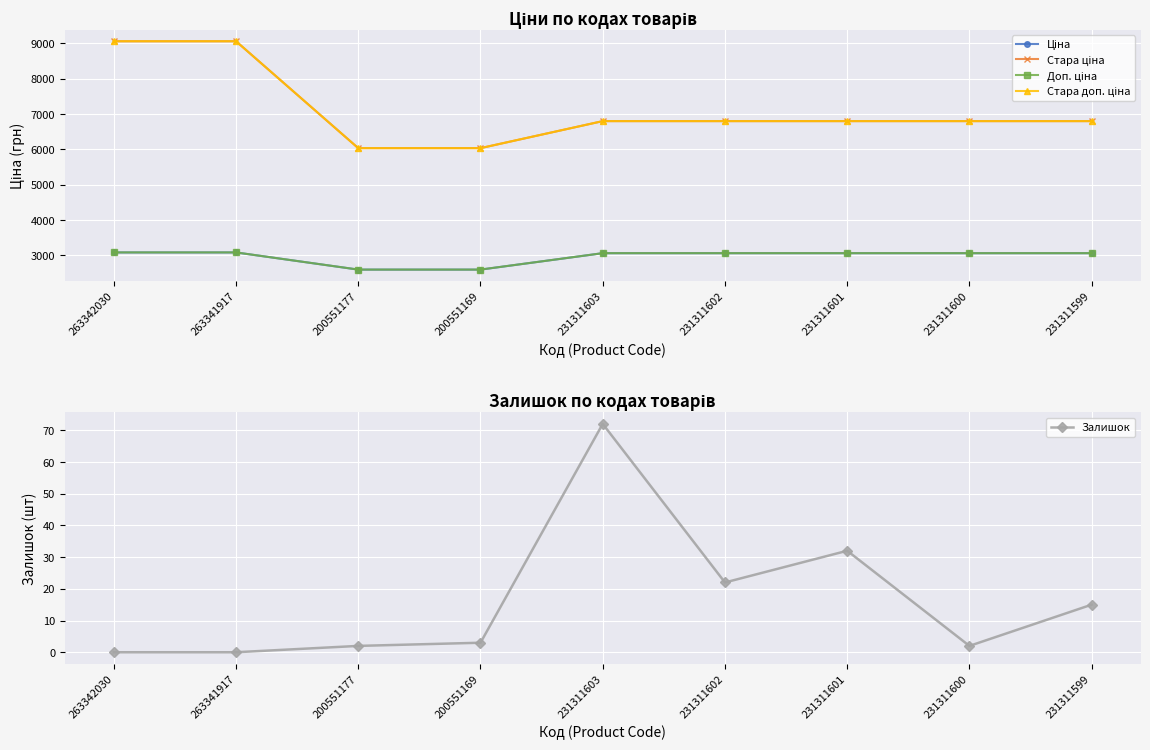

True or false: Стара ціна and Залишок intersect in this chart.

False